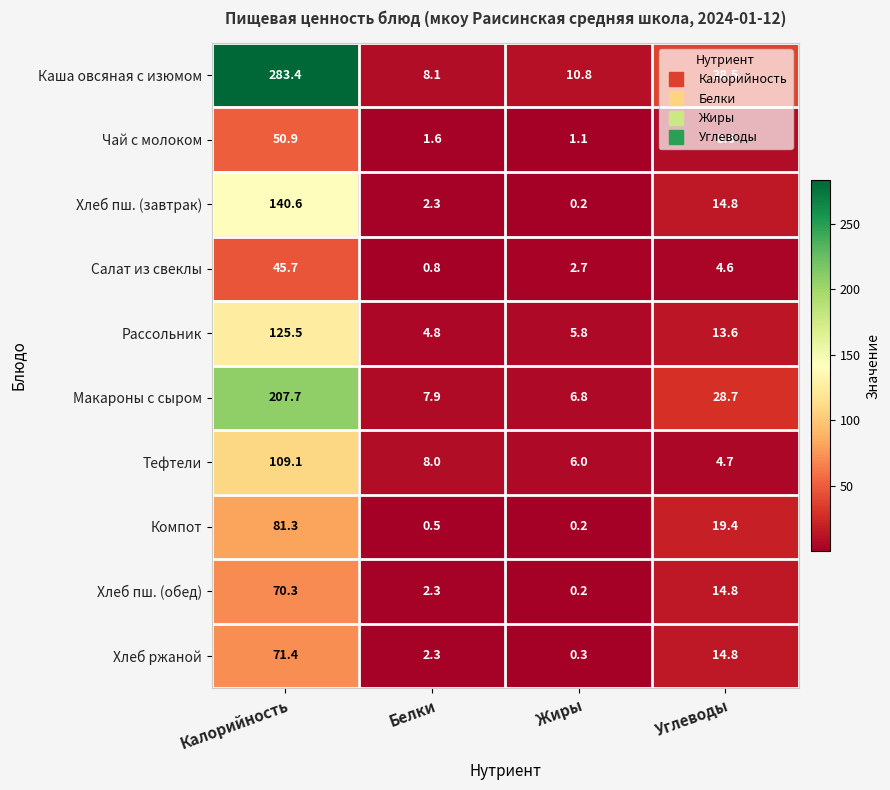

Which series has the largest range (max minus min)?

Каша овсяная с изюмом